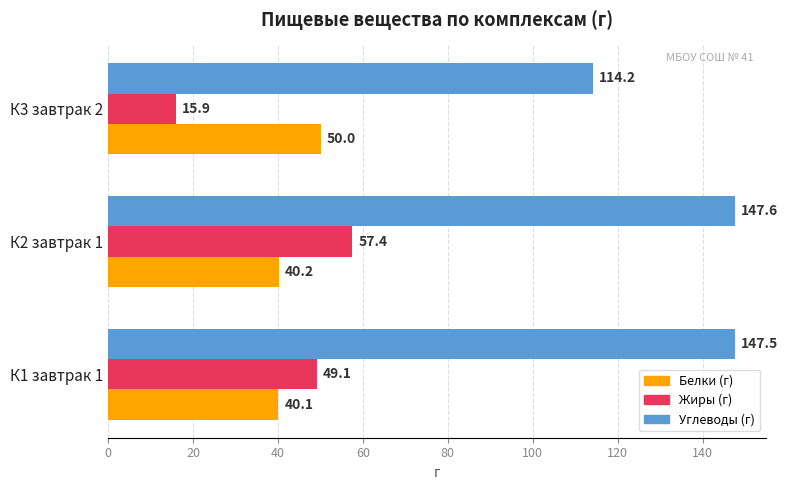

What is the difference between the highest and lowest values at К1 завтрак 1?

107.4